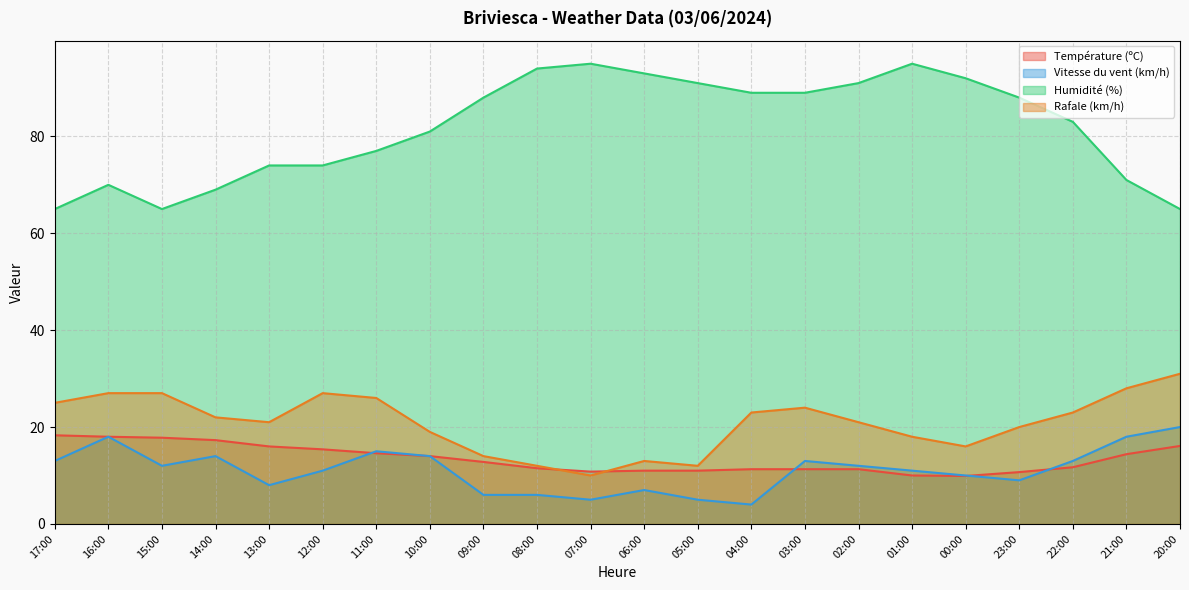

Reading left to right, extract all data points from this chart.

Température (ºC): 17:00=18.3	16:00=18.0	15:00=17.8	14:00=17.3	13:00=16.0	12:00=15.4	11:00=14.6	10:00=14.0	09:00=12.8	08:00=11.5	07:00=10.8	06:00=11.0	05:00=11.0	04:00=11.3	03:00=11.3	02:00=11.3	01:00=10.0	00:00=9.9	23:00=10.7	22:00=11.7	21:00=14.4	20:00=16.1
Vitesse du vent (km/h): 17:00=13.0	16:00=18.0	15:00=12.0	14:00=14.0	13:00=8.0	12:00=11.0	11:00=15.0	10:00=14.0	09:00=6.0	08:00=6.0	07:00=5.0	06:00=7.0	05:00=5.0	04:00=4.0	03:00=13.0	02:00=12.0	01:00=11.0	00:00=10.0	23:00=9.0	22:00=13.0	21:00=18.0	20:00=20.0
Humidité (%): 17:00=65.0	16:00=70.0	15:00=65.0	14:00=69.0	13:00=74.0	12:00=74.0	11:00=77.0	10:00=81.0	09:00=88.0	08:00=94.0	07:00=95.0	06:00=93.0	05:00=91.0	04:00=89.0	03:00=89.0	02:00=91.0	01:00=95.0	00:00=92.0	23:00=88.0	22:00=83.0	21:00=71.0	20:00=65.0
Rafale (km/h): 17:00=25.0	16:00=27.0	15:00=27.0	14:00=22.0	13:00=21.0	12:00=27.0	11:00=26.0	10:00=19.0	09:00=14.0	08:00=12.0	07:00=10.0	06:00=13.0	05:00=12.0	04:00=23.0	03:00=24.0	02:00=21.0	01:00=18.0	00:00=16.0	23:00=20.0	22:00=23.0	21:00=28.0	20:00=31.0